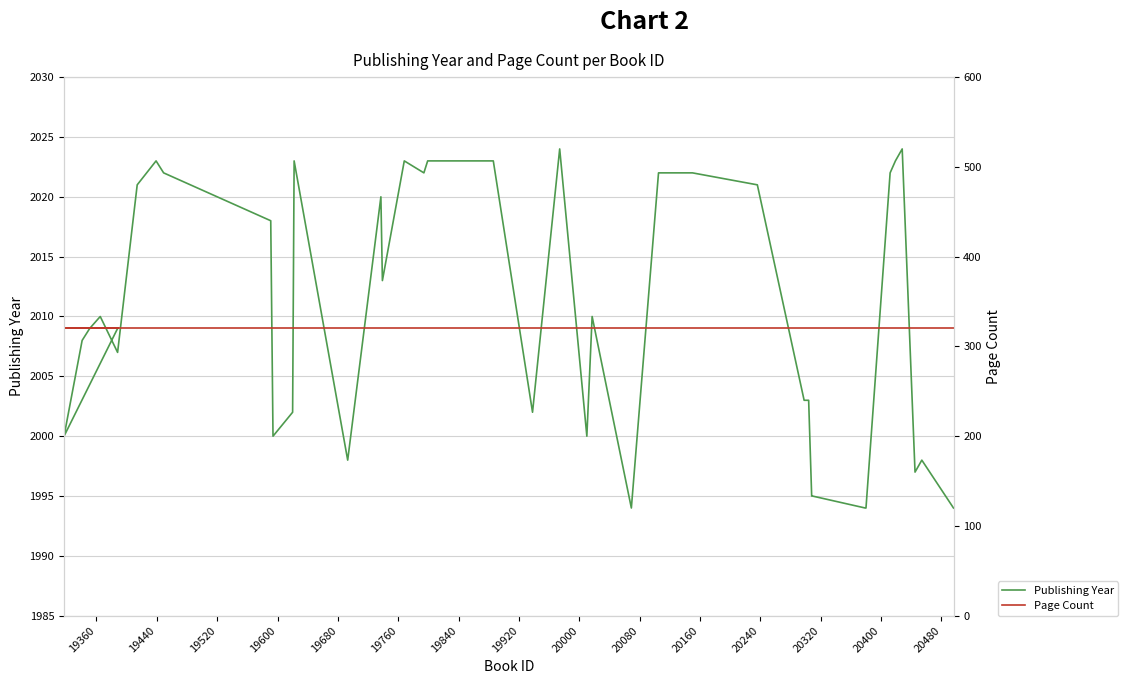

In Publishing Year, how many points are lower than both neighbors (excluding endpoints)?

10